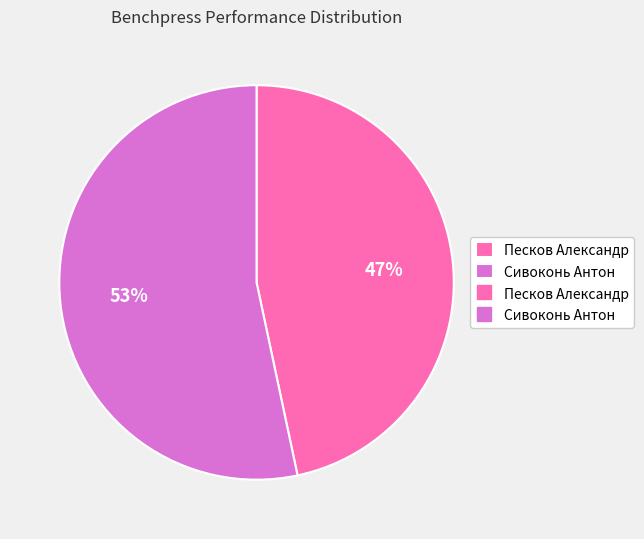

Count the number of slices in the pie.

2